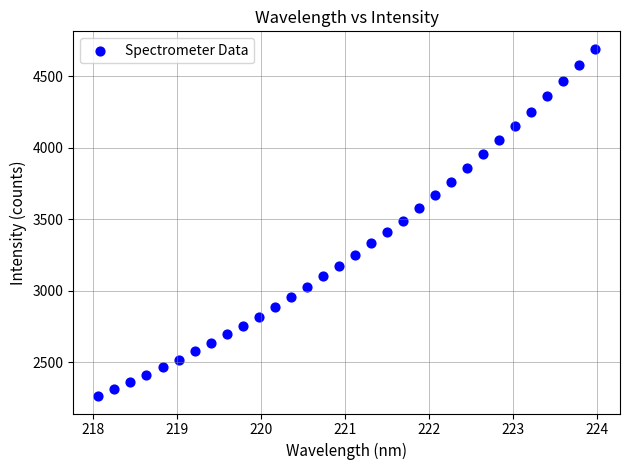

What is the range of X values (max minus min)?

5.9